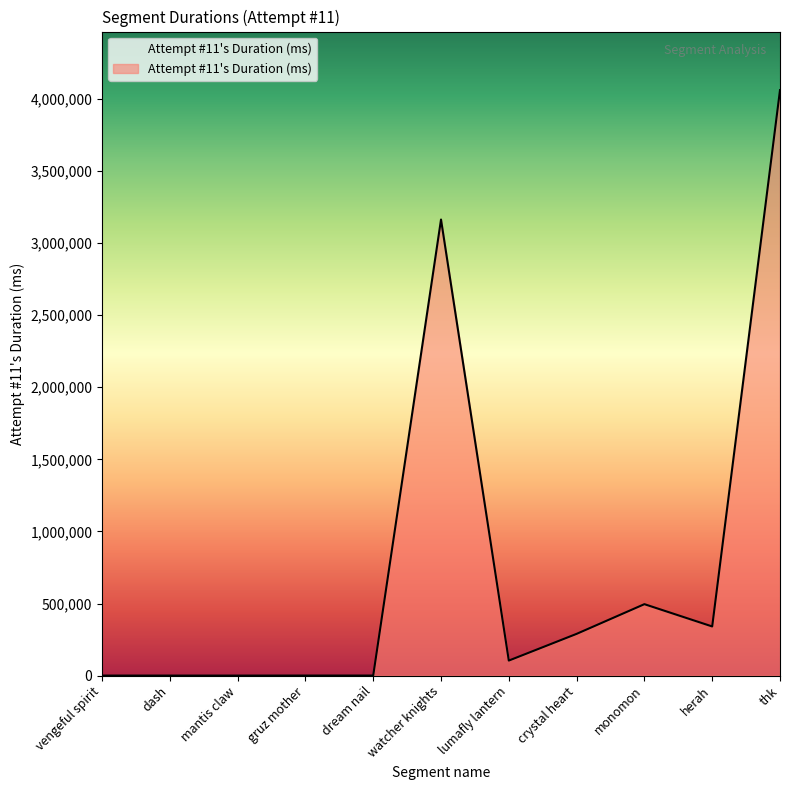

The chart shows a value of 289406 at crystal heart. True or false?

True